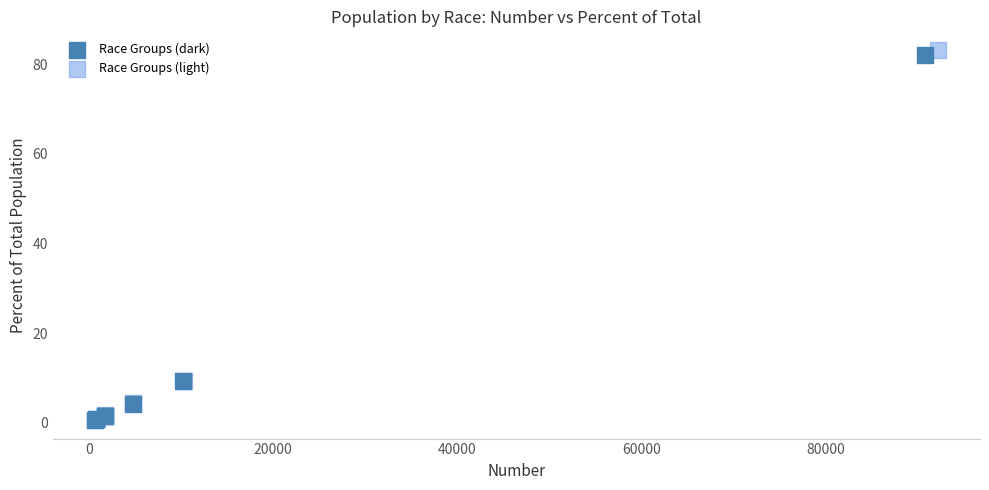

Which series reaches the maximum Y coordinate?

Race Groups (light)